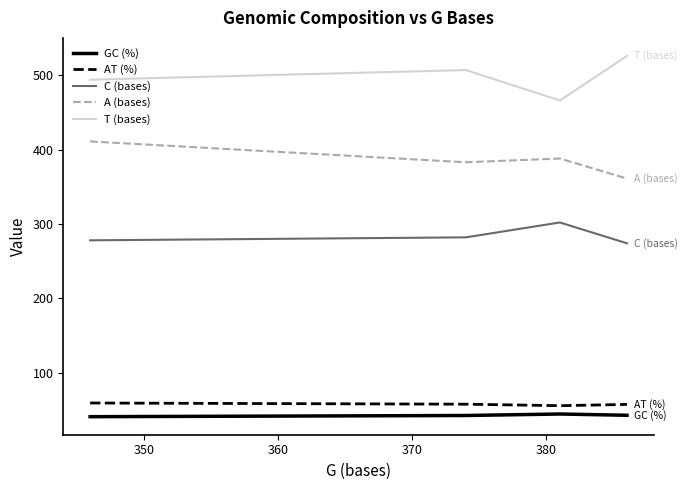

List the series in order of their peak value, lowest first.

GC (%), AT (%), C (bases), A (bases), T (bases)